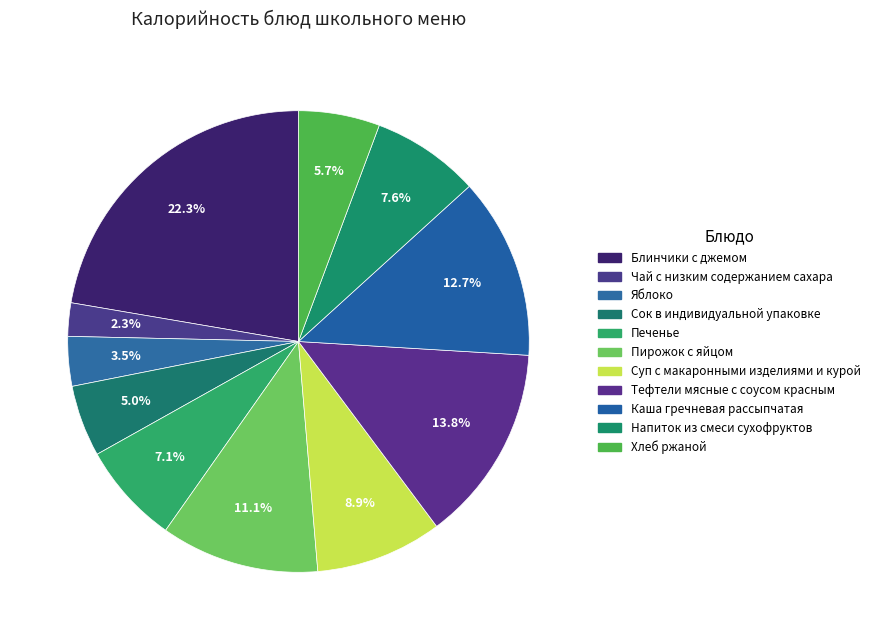

The Пирожок с яйцом slice represents 11% of the pie. True or false?

True